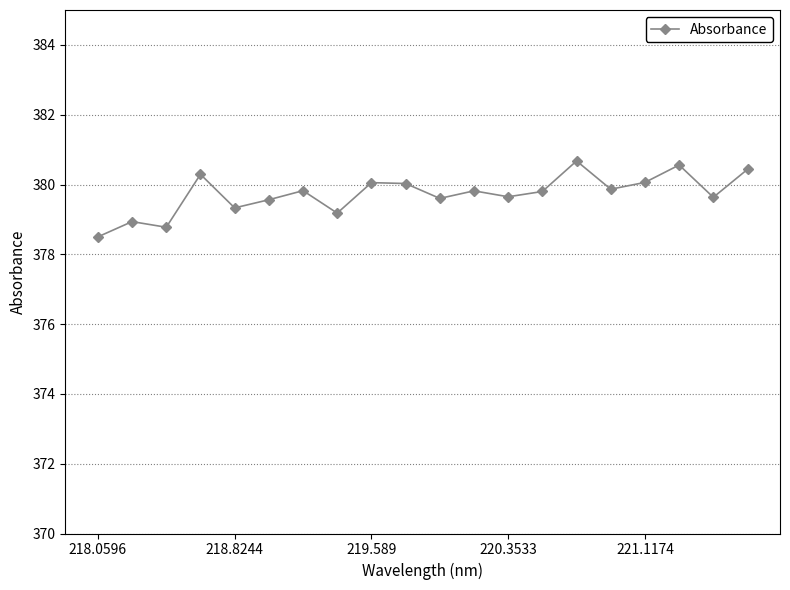

What is the sum of all values?

7594.6